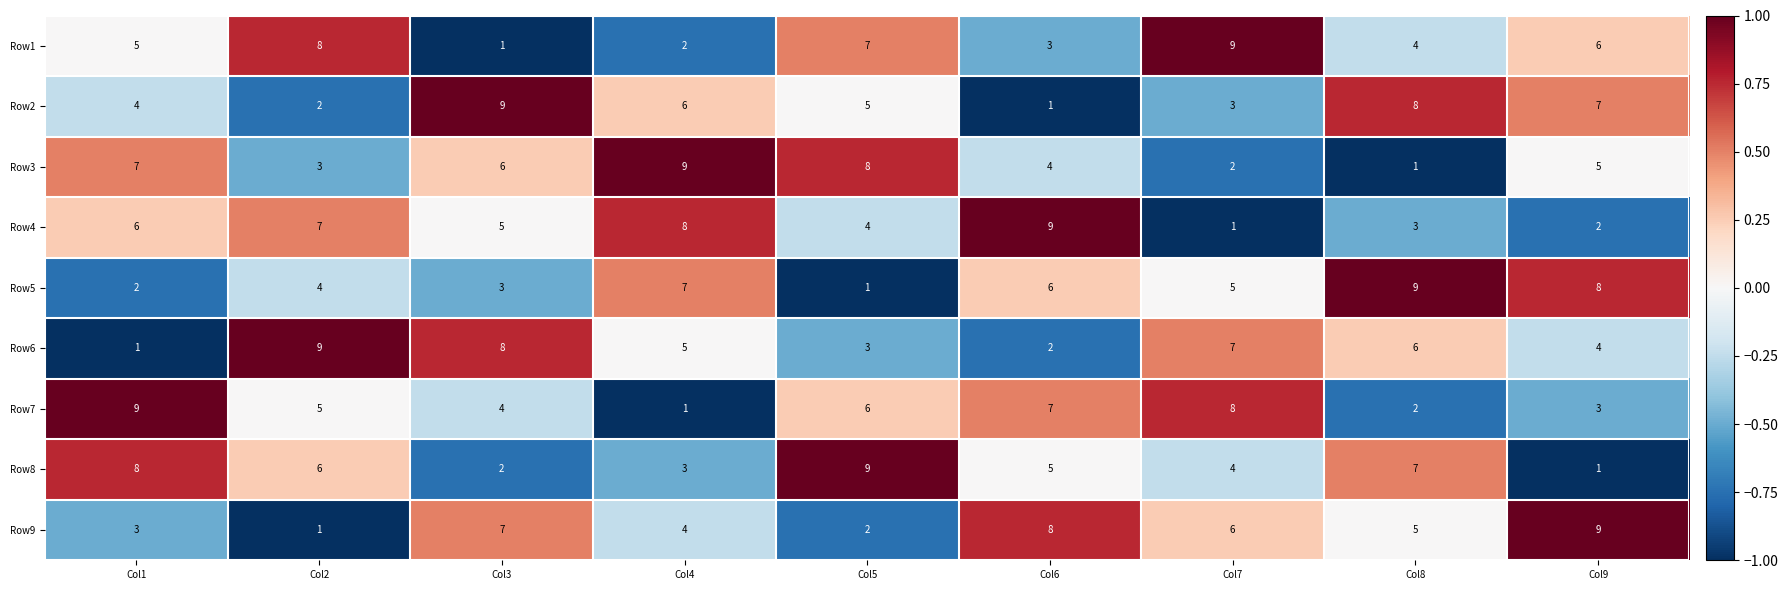

The value of Row8 at Col4 is 1. True or false?

False